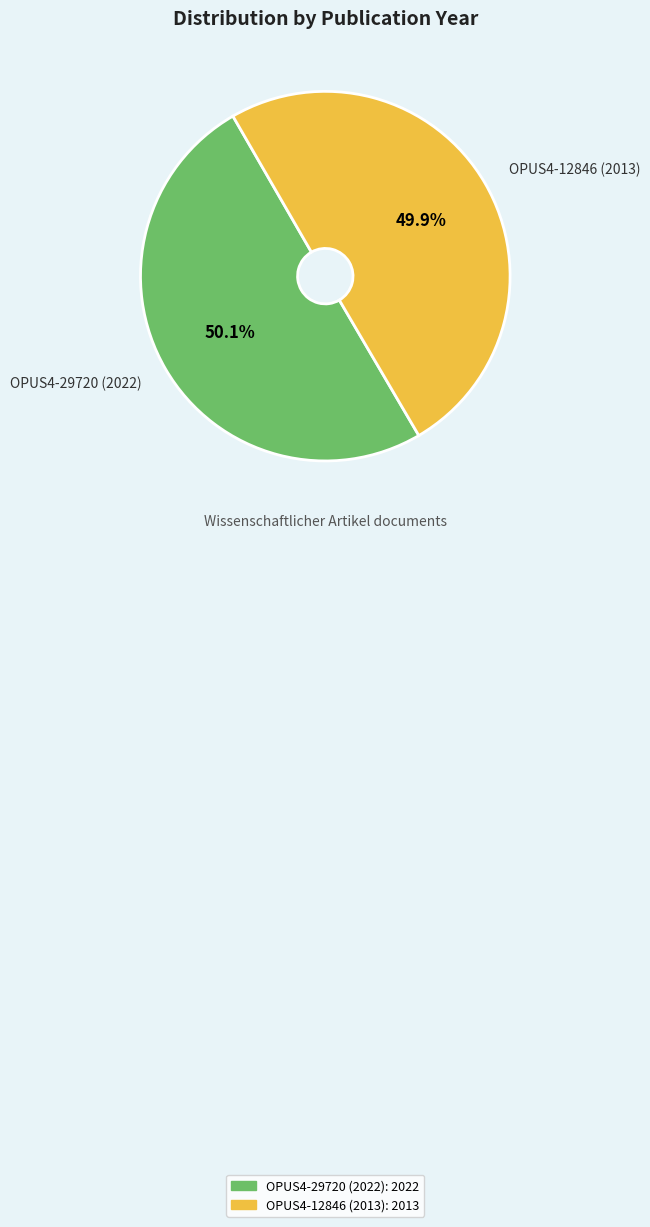

To the nearest percent, what portion does OPUS4-12846 (2013) represent?

50%